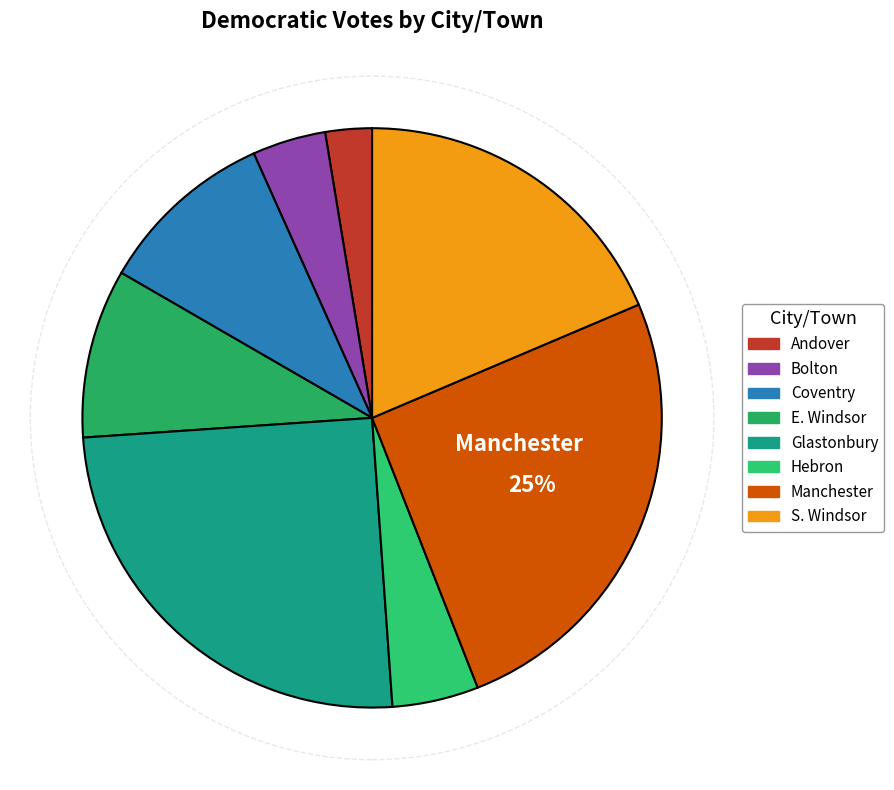

What percentage is the Andover slice, to the nearest percent?

3%